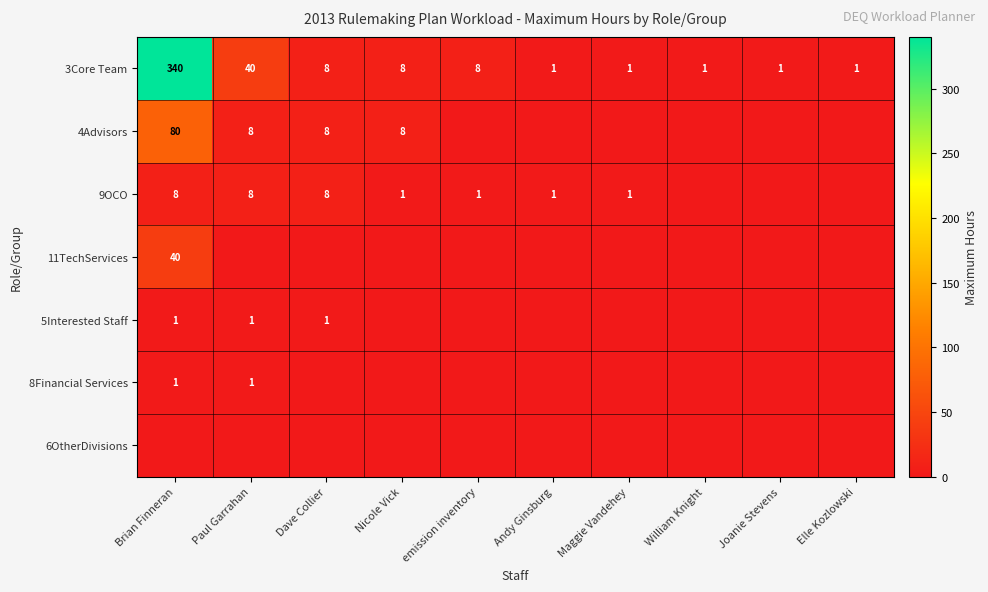

Is it true that 4Advisors equals 5 at Dave Collier?

False